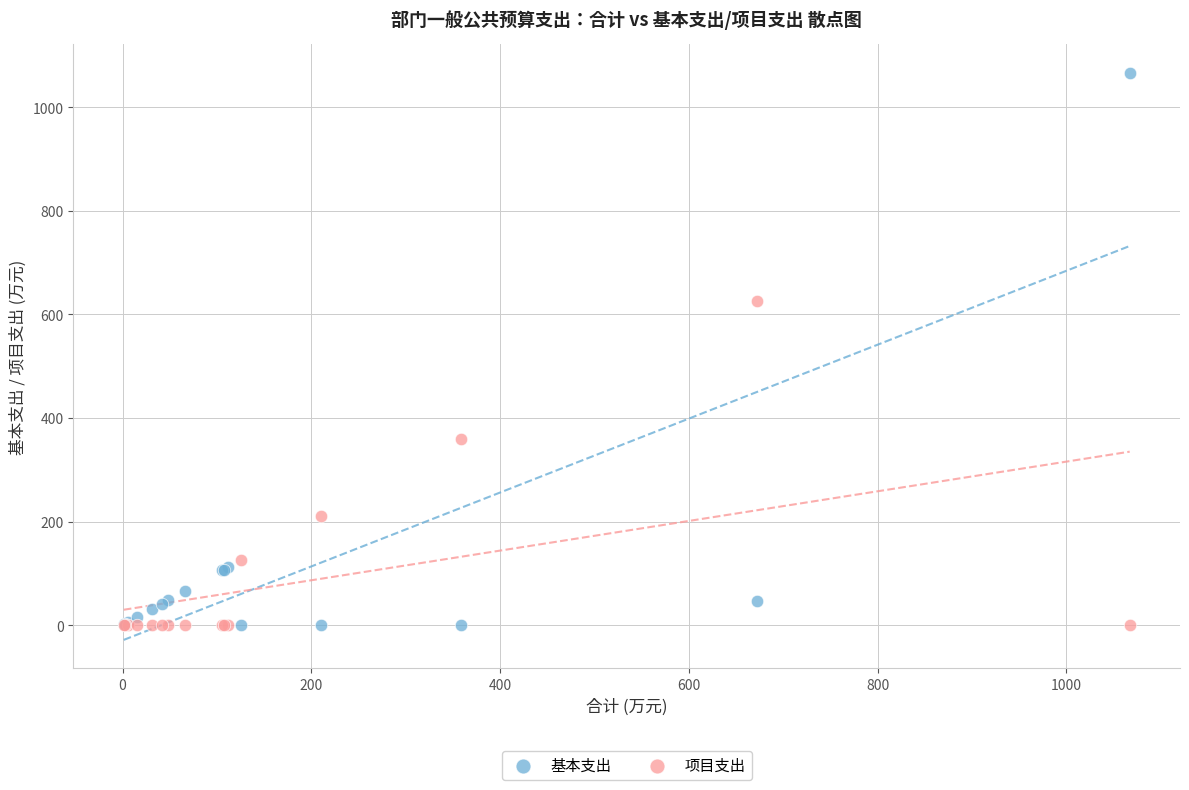

What are all the series names shown in the legend?

基本支出, 项目支出